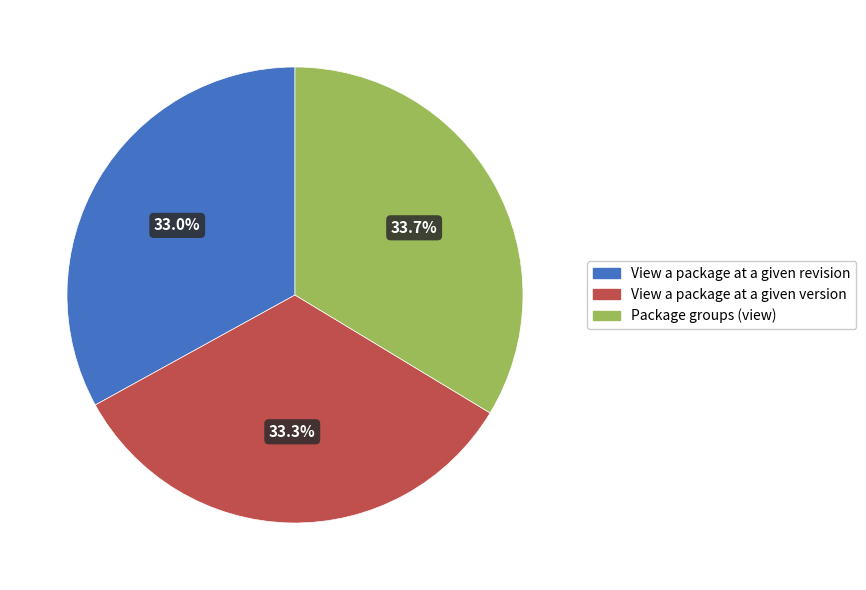

Between View a package at a given revision and Package groups (view), which is larger?

Package groups (view)